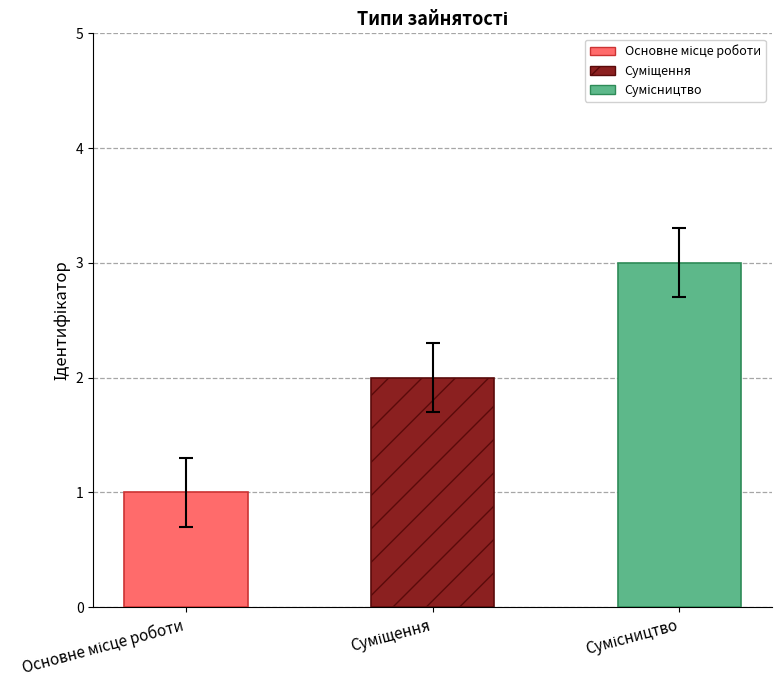

What is the approximate value at Основне місце роботи?

1